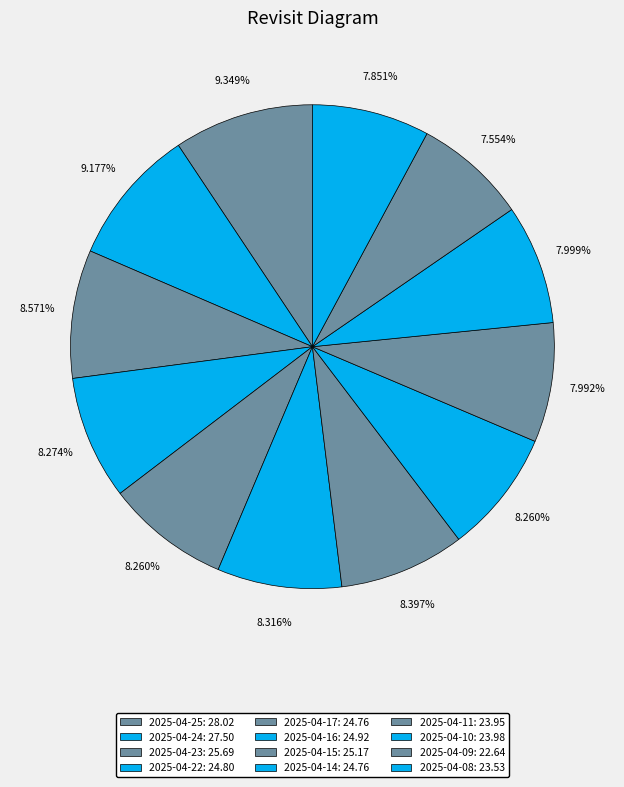

How many slices are in this pie chart?

12